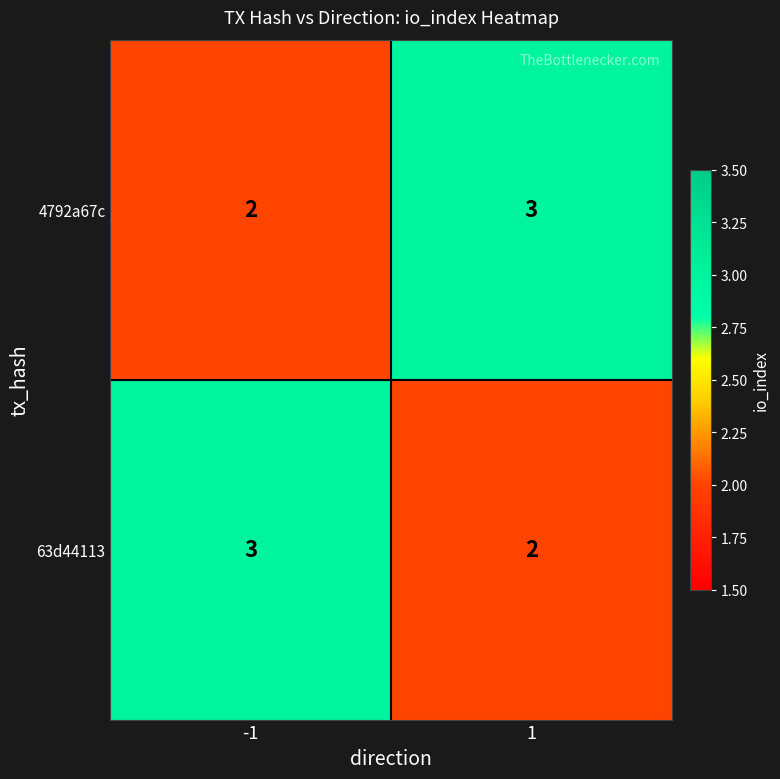

Is the value of 63d44113 at -1 greater than the value of 4792a67c at -1?

Yes